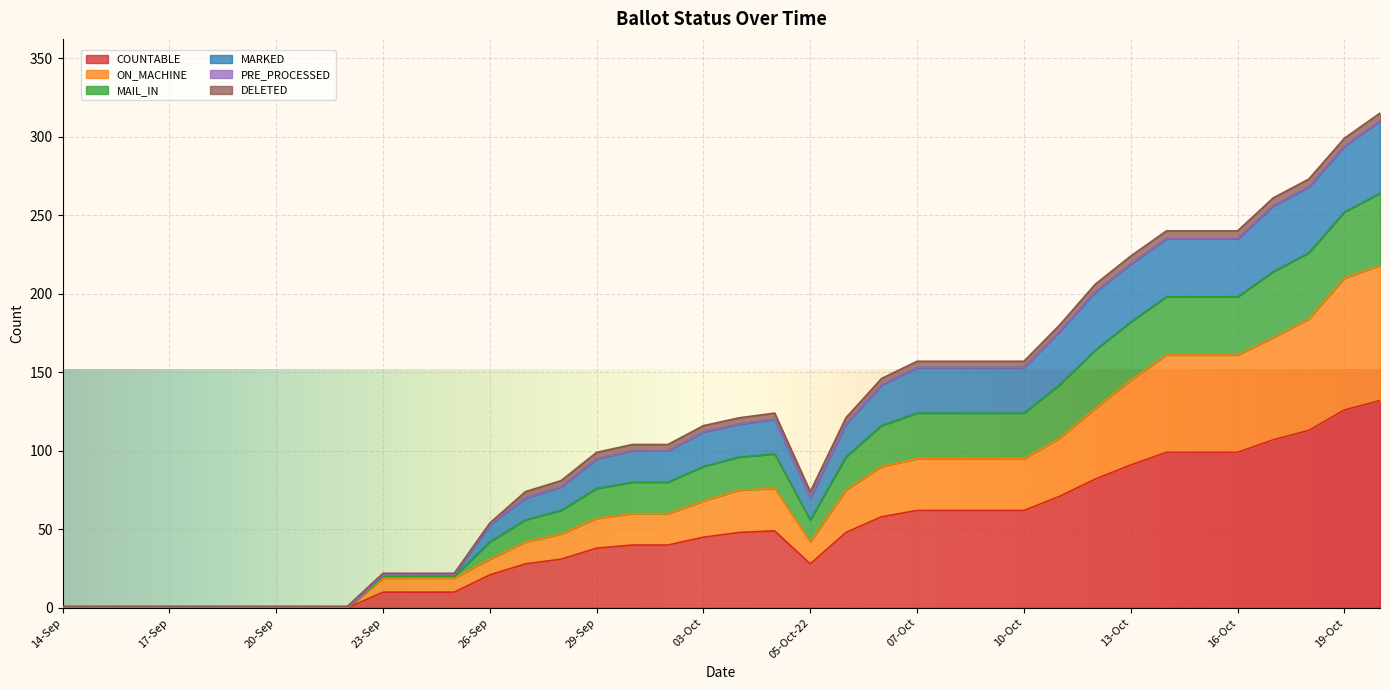

What is the difference between the highest and lowest values at 03-Oct?

71